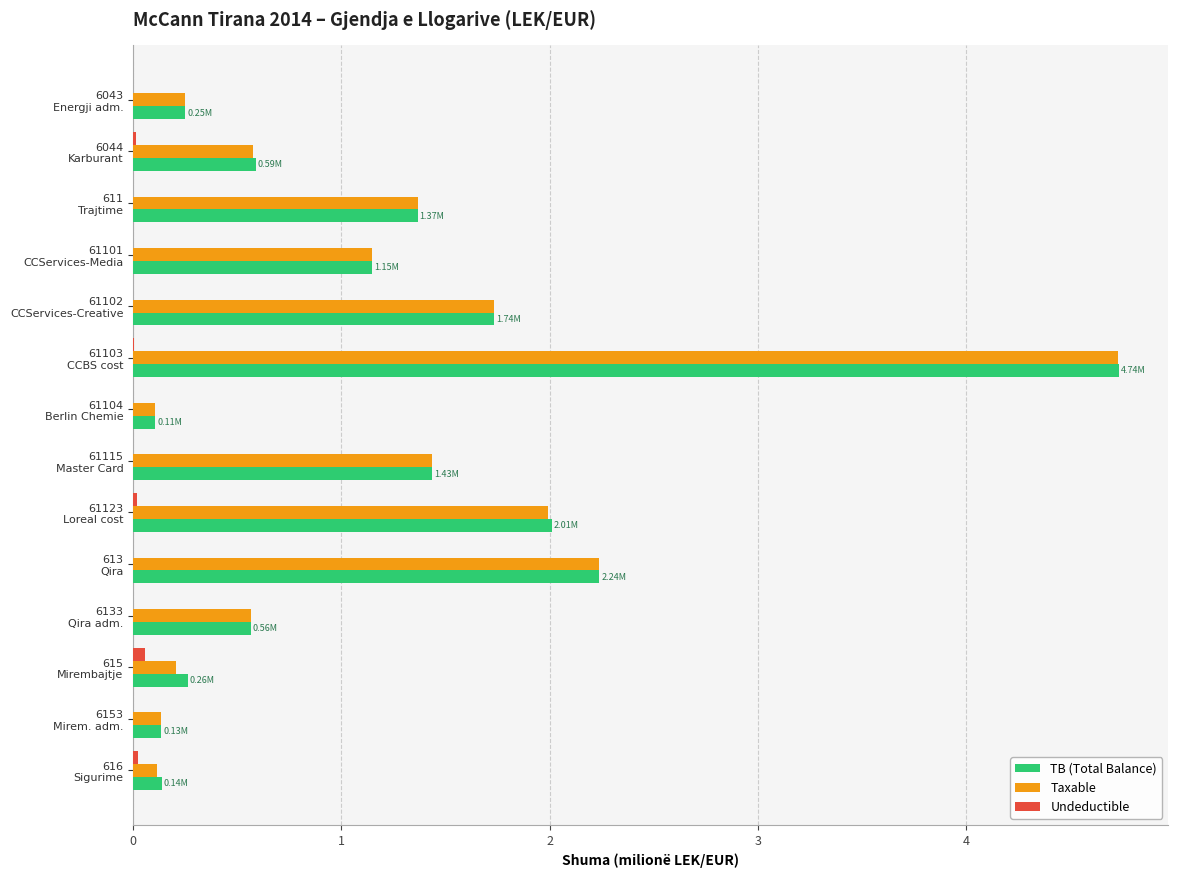

What is the sum of all TB (Total Balance) values?

16.7